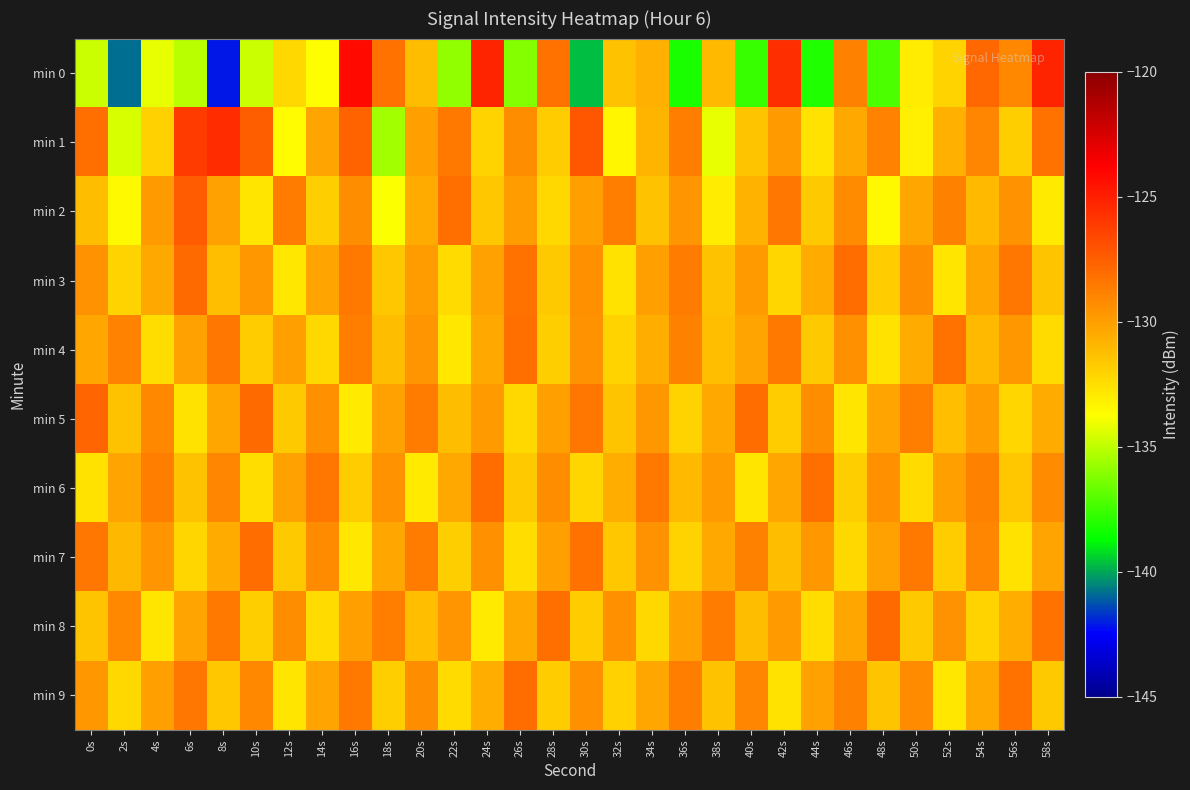

Which series has the widest spread of values?

min 0